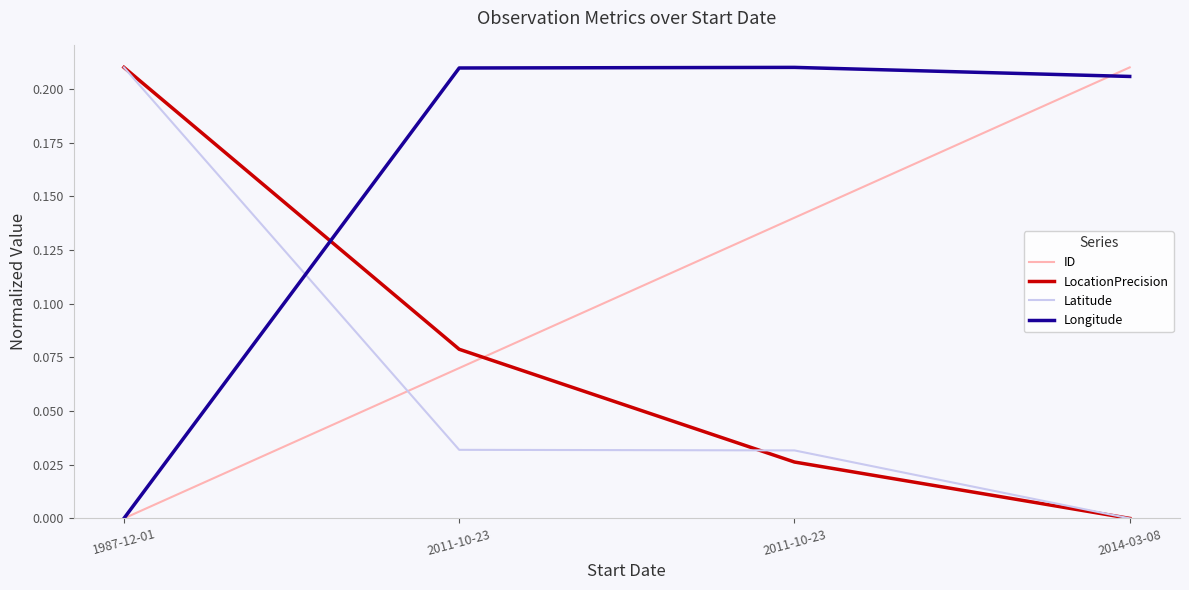

What is the difference between the maximum and minimum values in the Latitude series?

0.2